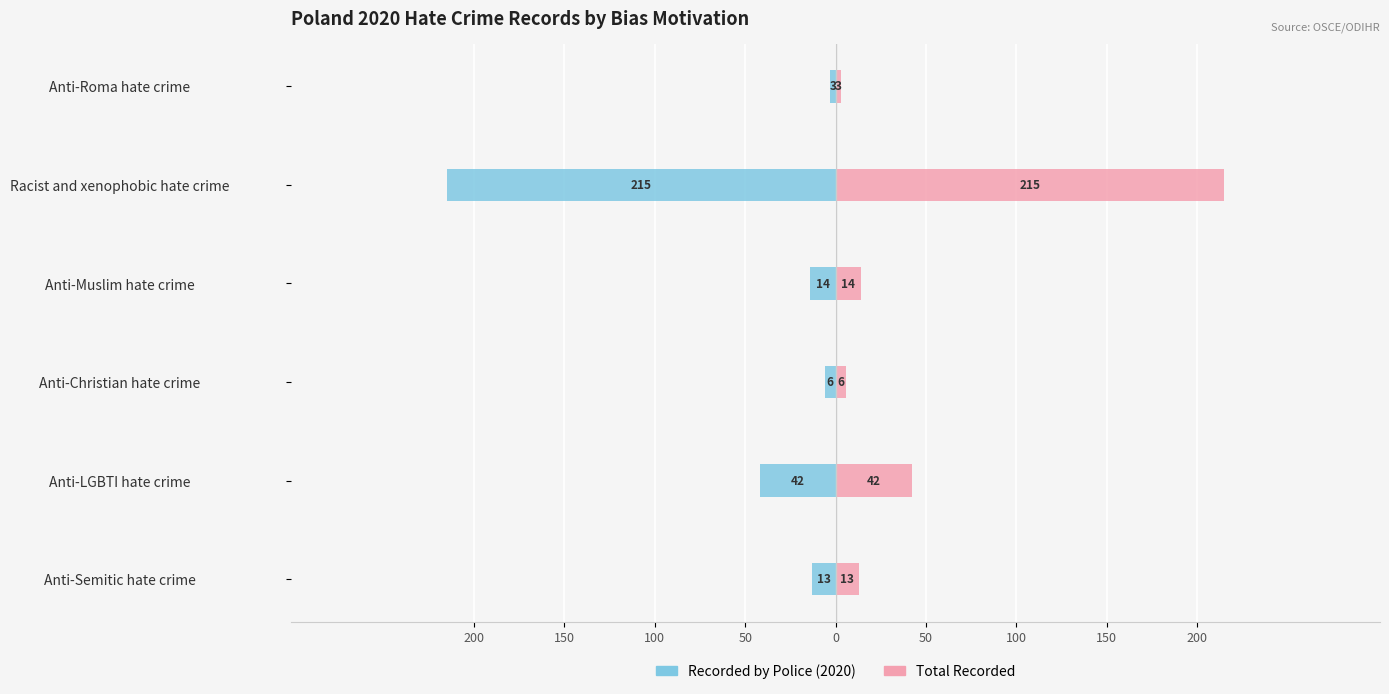

Reading left to right, what are all the values shown in this chart?

Recorded by Police (2020): -13	-42	-6	-14	-215	-3
Total Recorded: 13	42	6	14	215	3